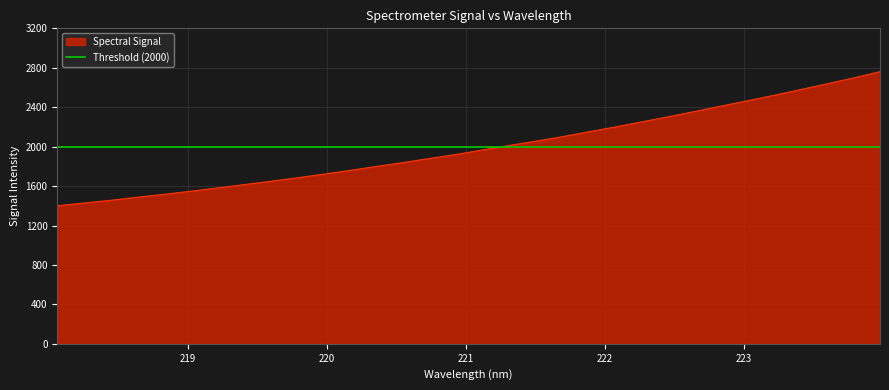

What is the difference between the second highest and minimum values?

1296.2